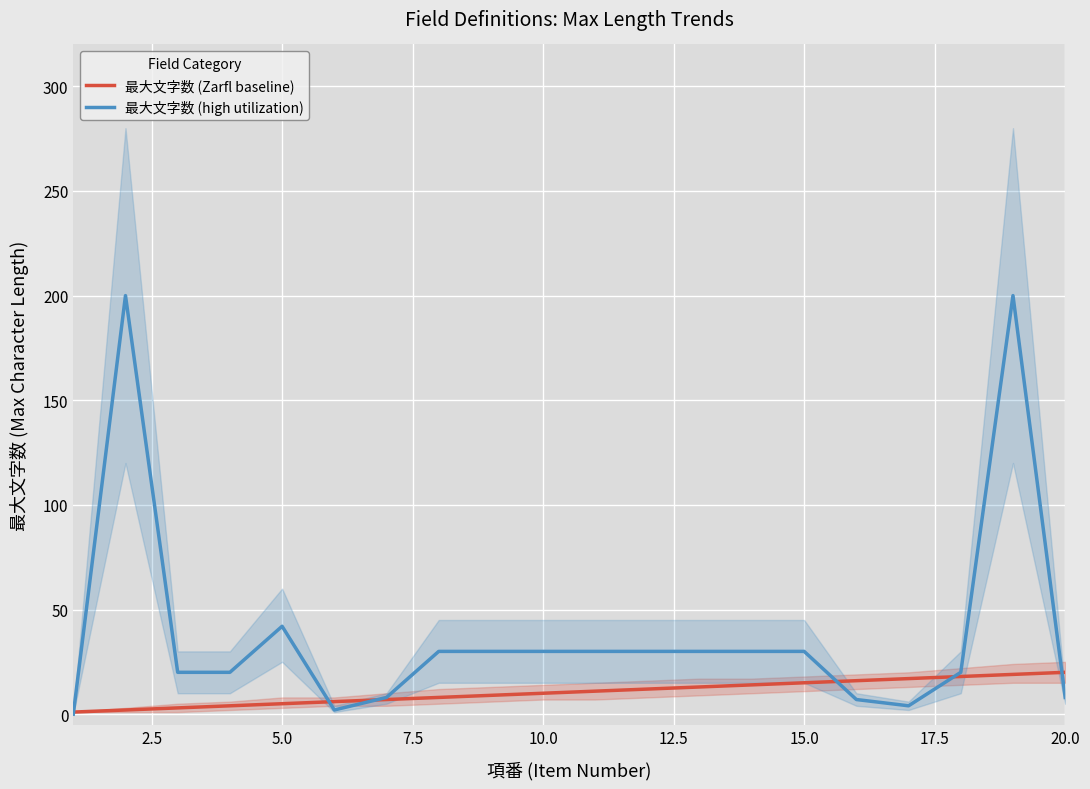

What is the highest value of the 最大文字数 (Zarfl baseline) series?

20